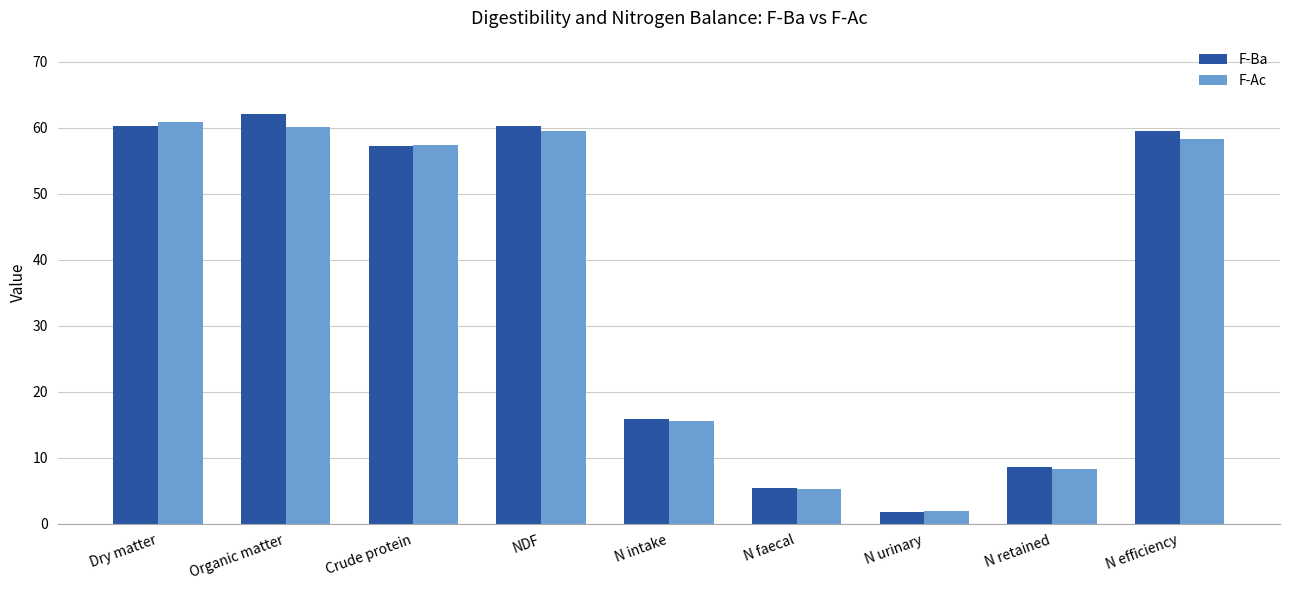

Is it true that F-Ba equals 11.7 at N retained?

False